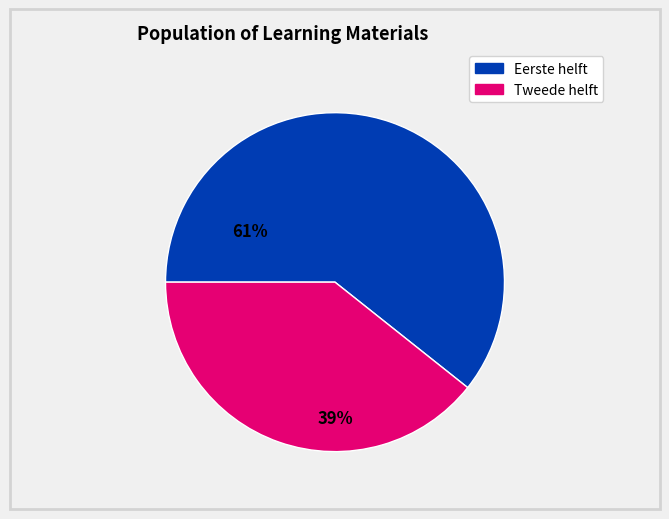

Is there any slice that represents more than half of the pie?

Yes